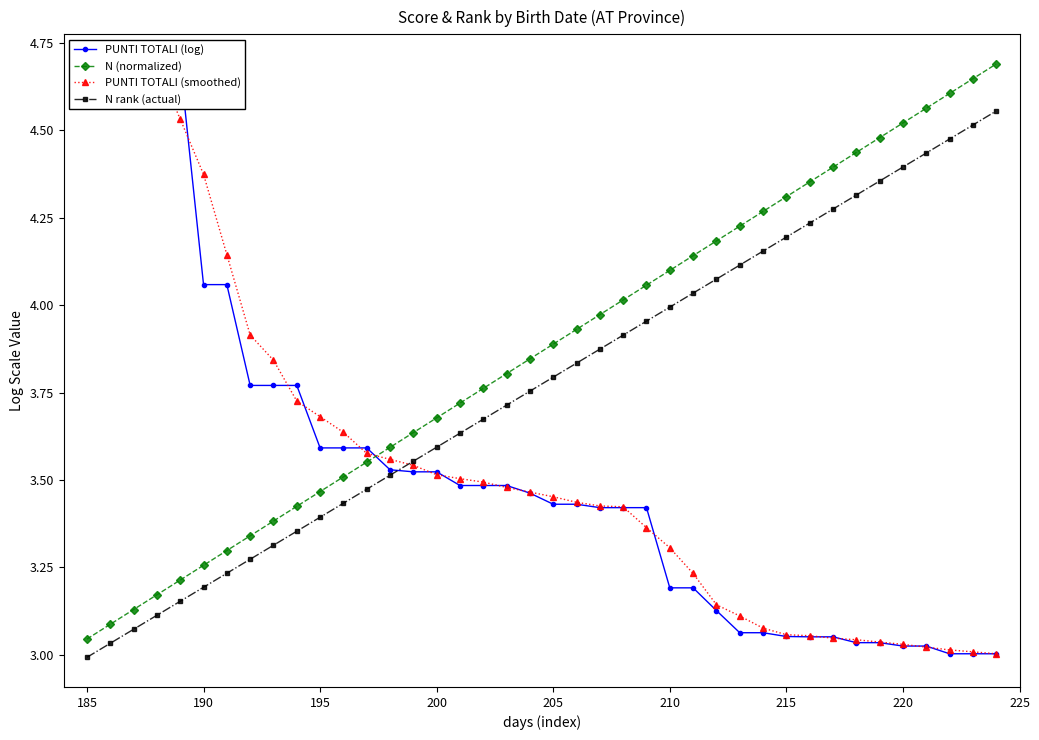

At which label does N (normalized) reach its minimum?

185